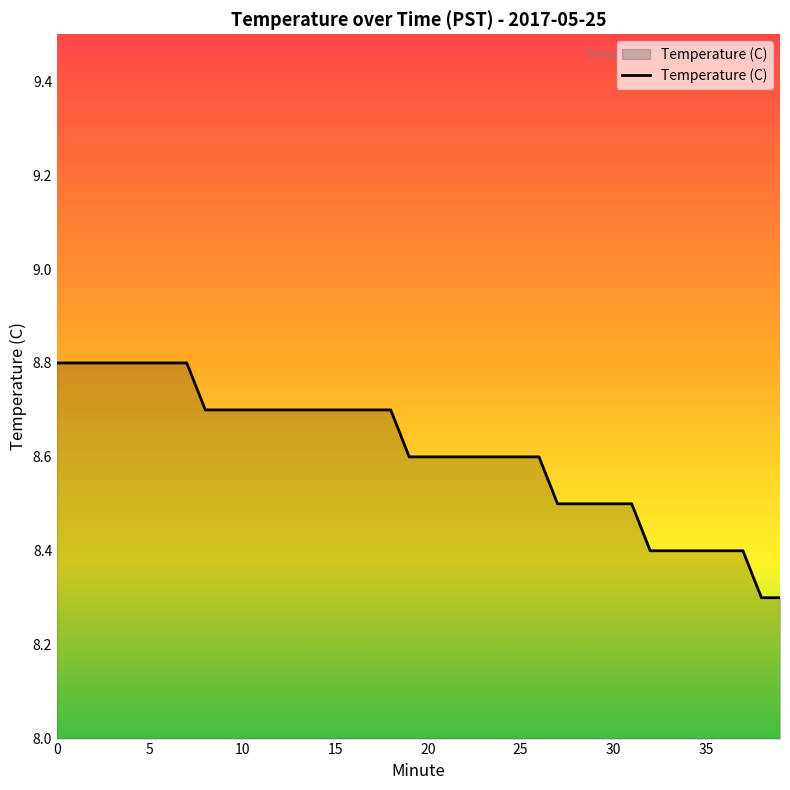

What is the smallest value displayed?

8.3